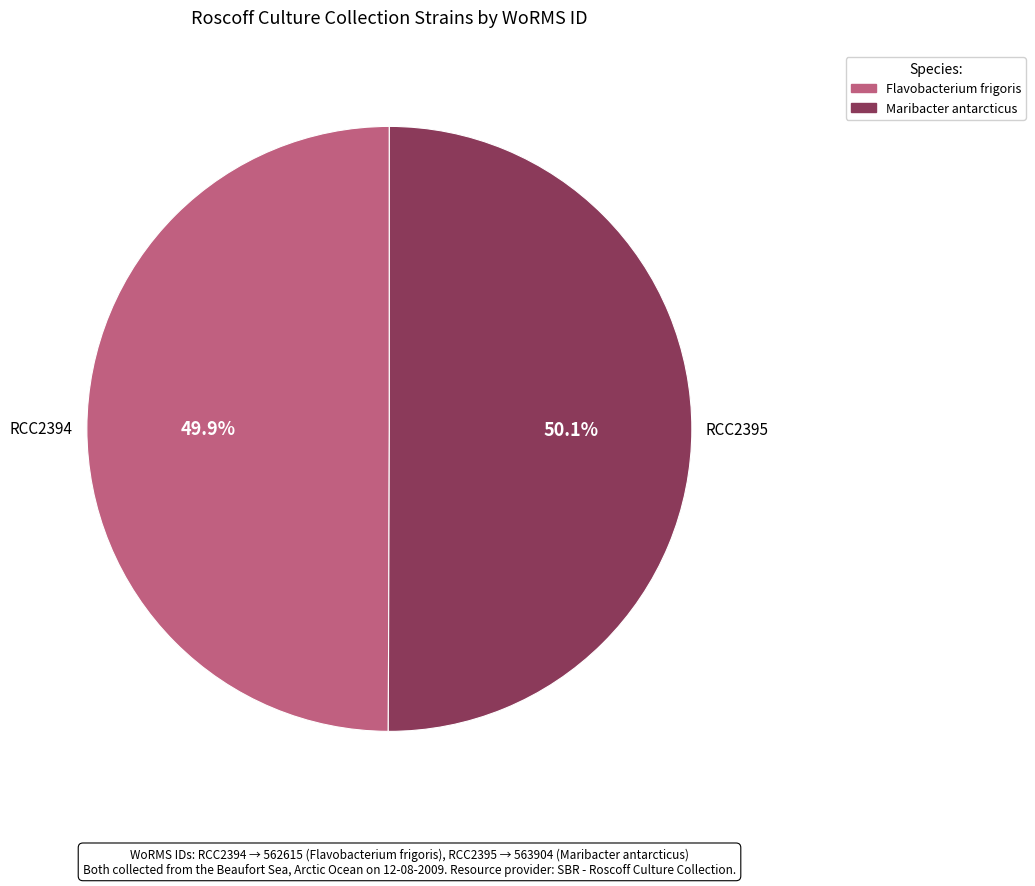

Is there any slice that represents more than half of the pie?

Yes